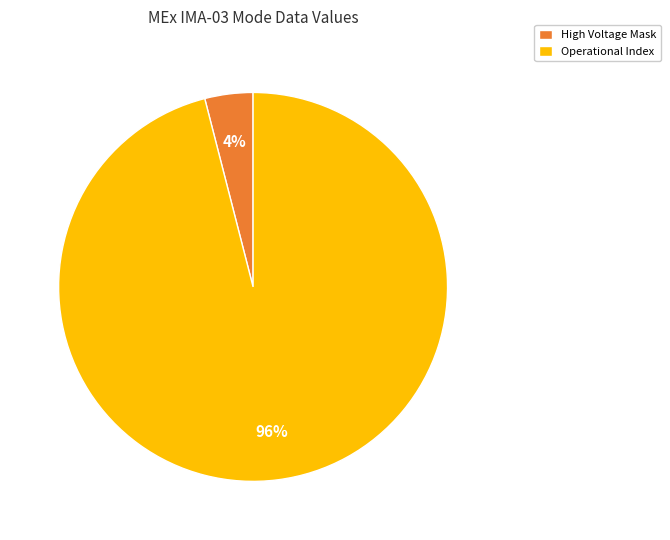

Which slice represents more than half of the pie?

Operational Index